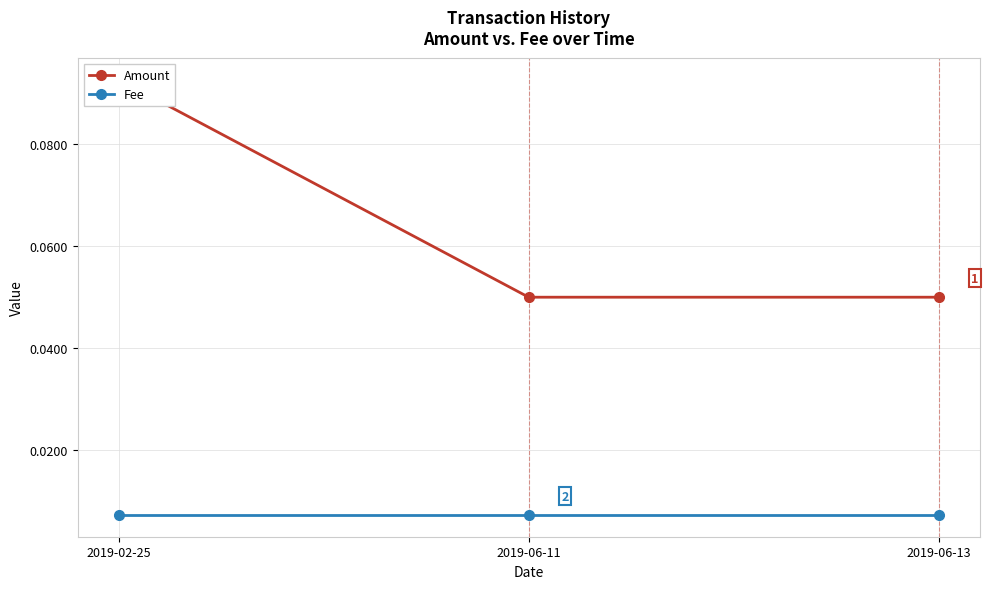

True or false: Fee has a value of 0.0 at 2019-06-13.

False